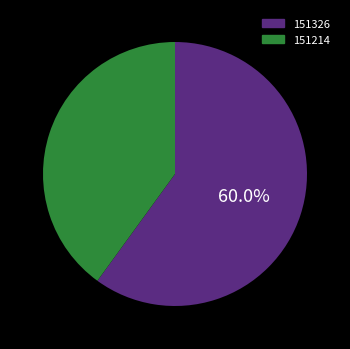

True or false: 151214 accounts for 40% of the total.

True